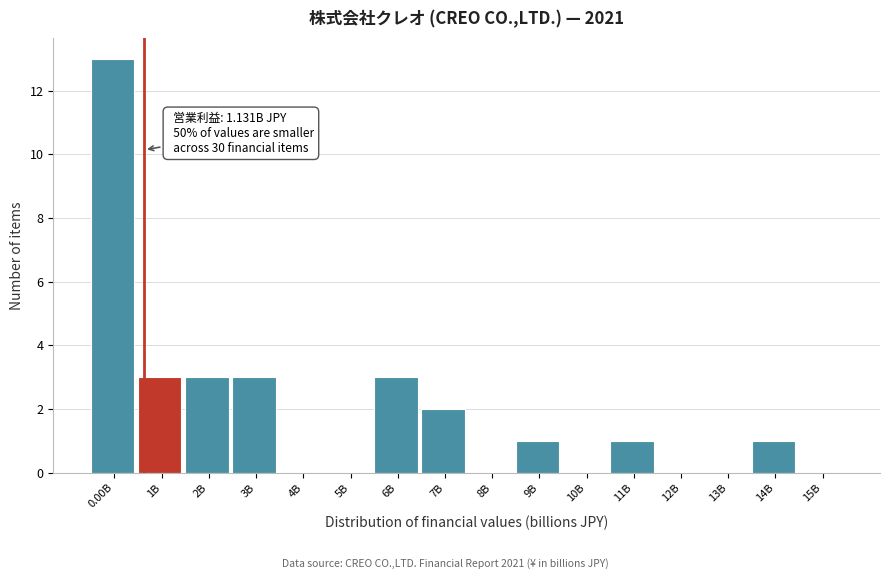

What is the change in value from 10B to 11B?

+1